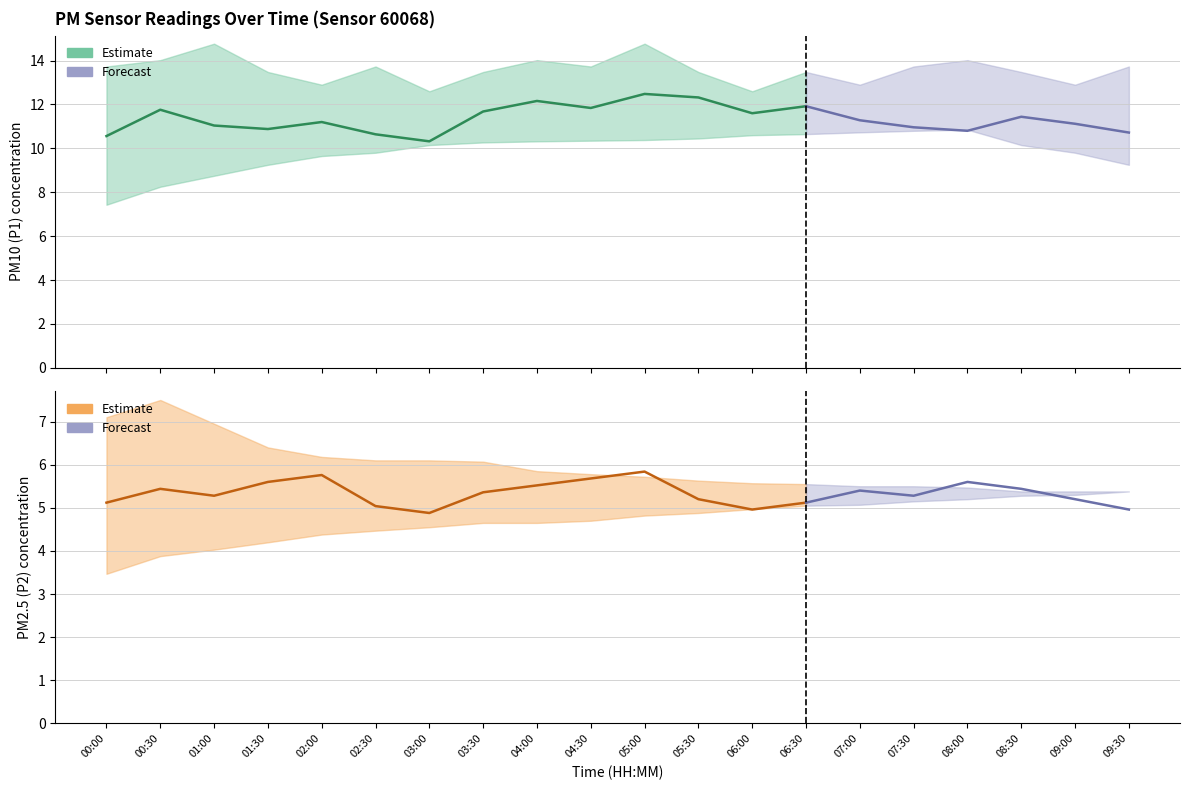

The value of P1 at 06:00 is 15.2. True or false?

False